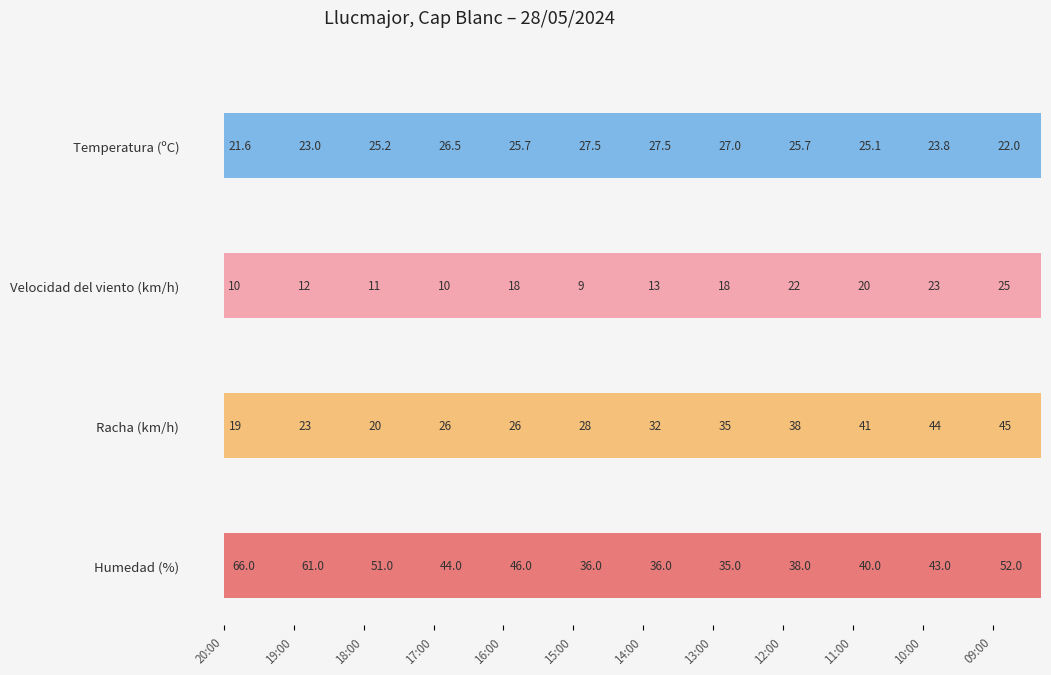

Is the value of Humedad (%) at 09:00 greater than the value of Temperatura (ºC) at 20:00?

Yes